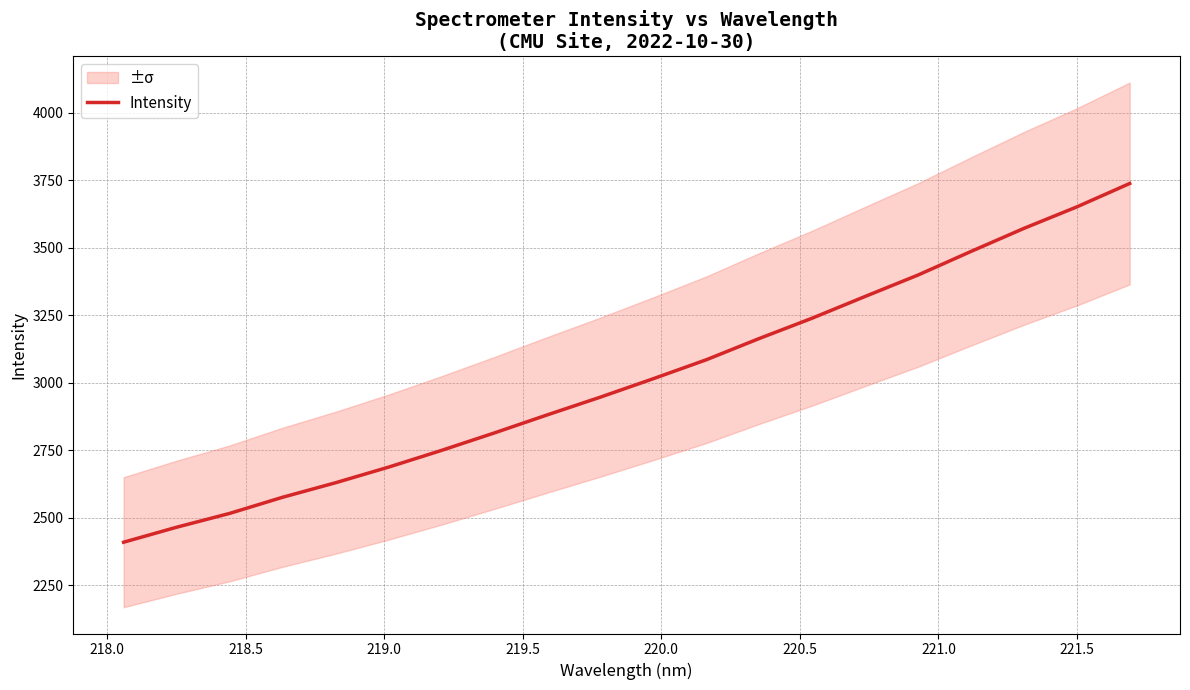

Is this an area chart (filled region under the line)?

No